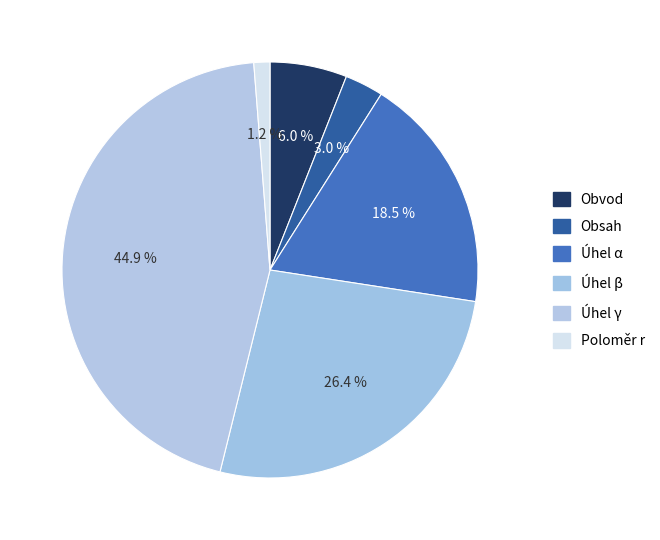

Combined, do Úhel γ and Úhel α account for over 50%?

Yes